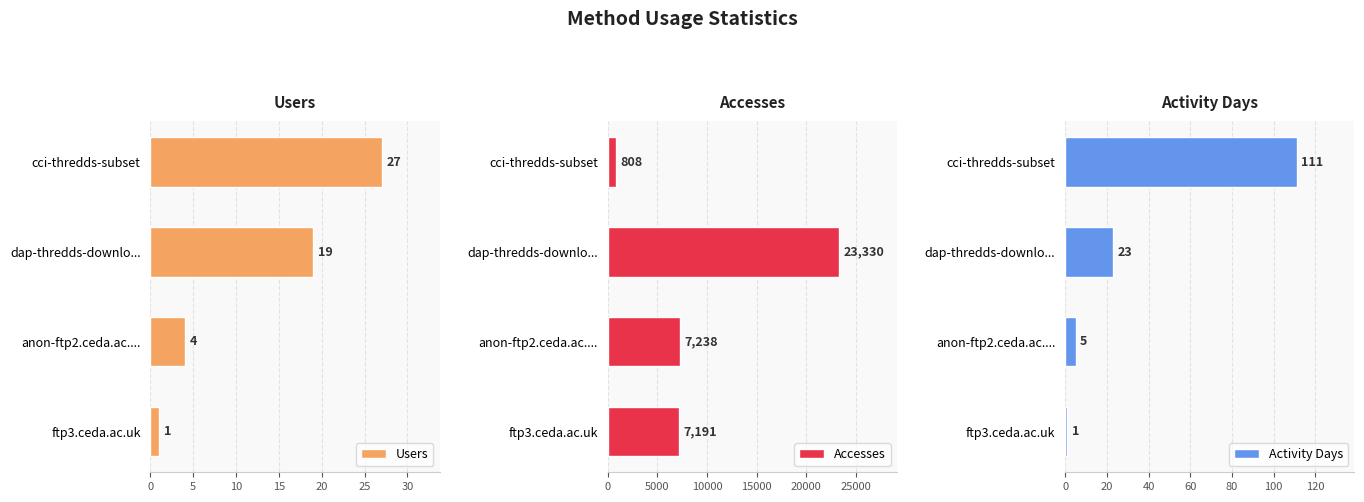

The Accesses series shows 7191 at ftp3.ceda.ac.uk. True or false?

True